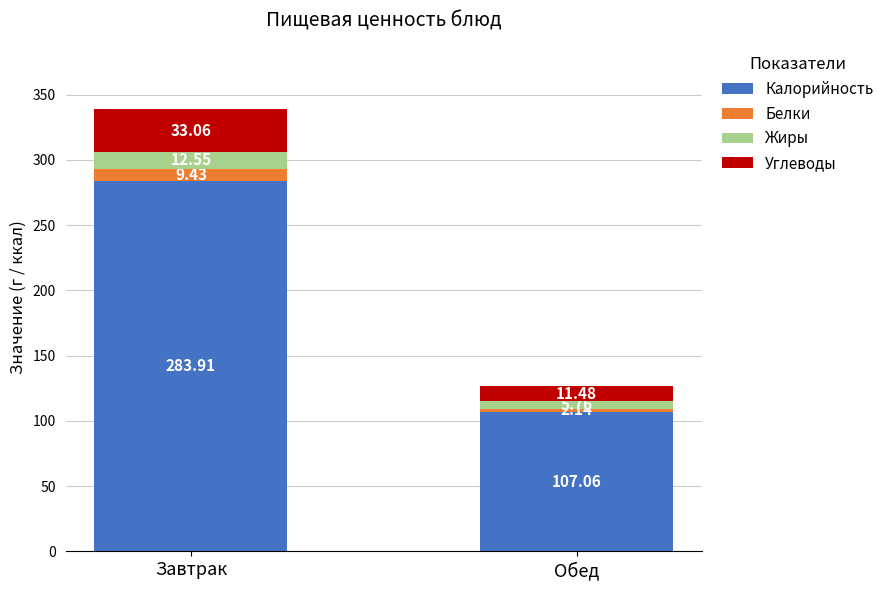

What is the total value across all series at Завтрак?

339.0